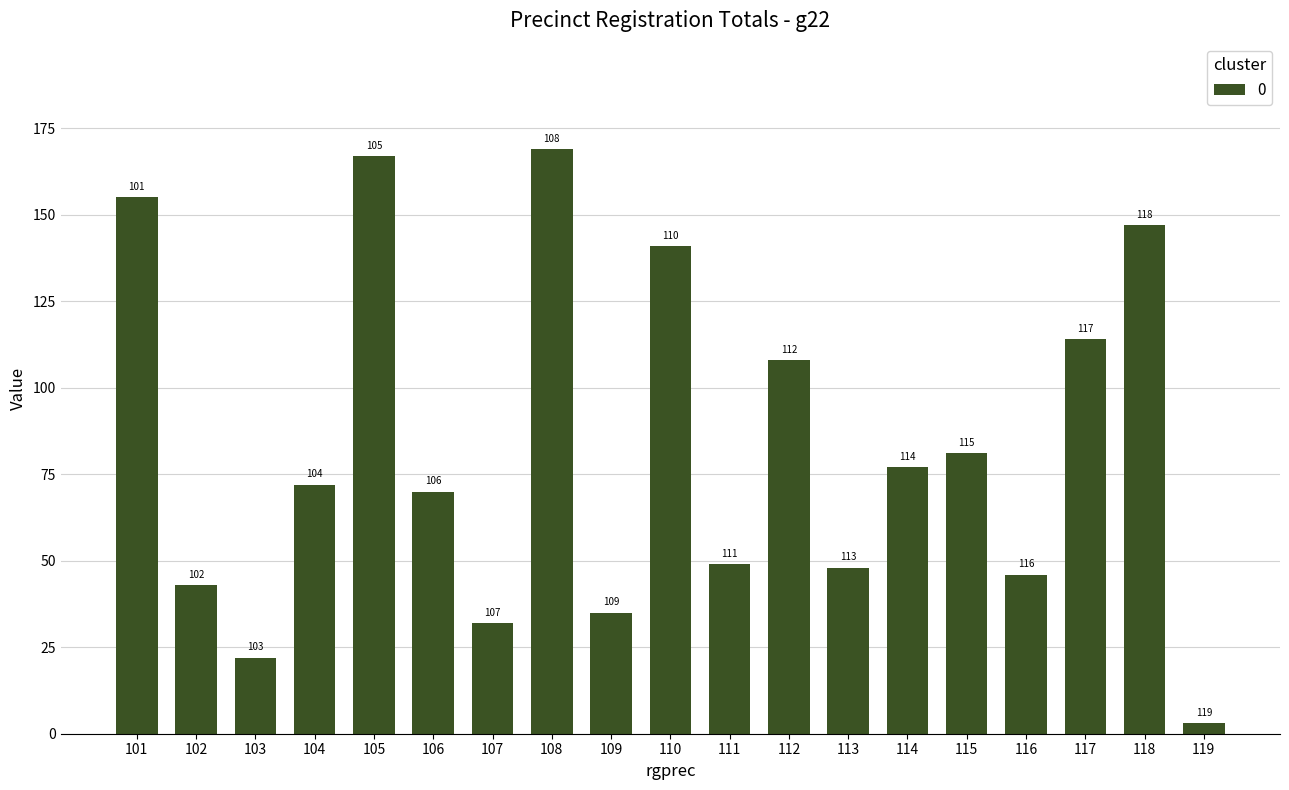

Between 116 and 102, which is larger?

116